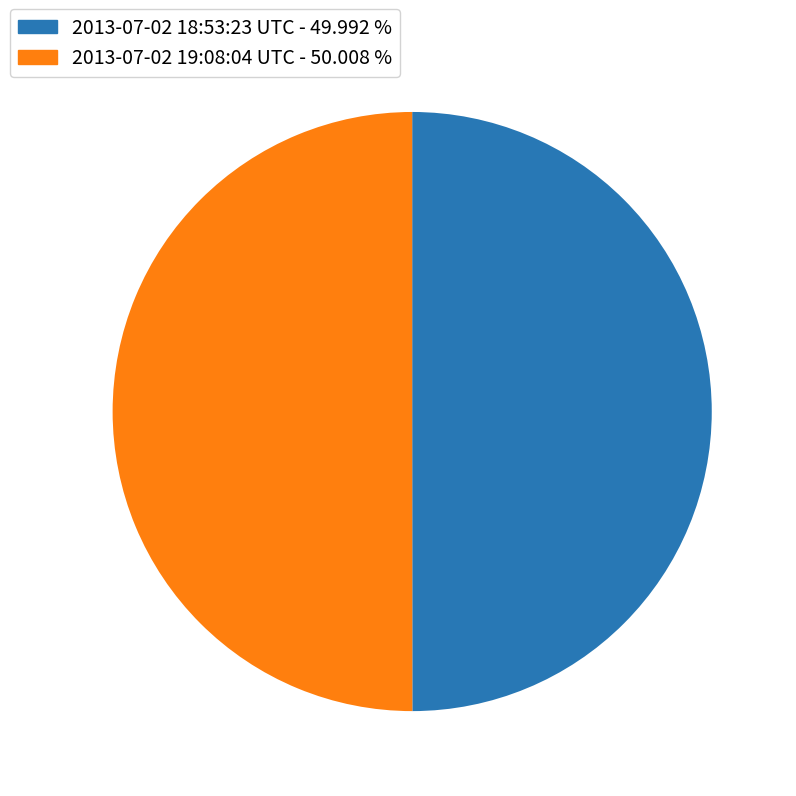

Do 2013-07-02 19:08:04 UTC and 2013-07-02 18:53:23 UTC together represent more than half of the pie?

Yes